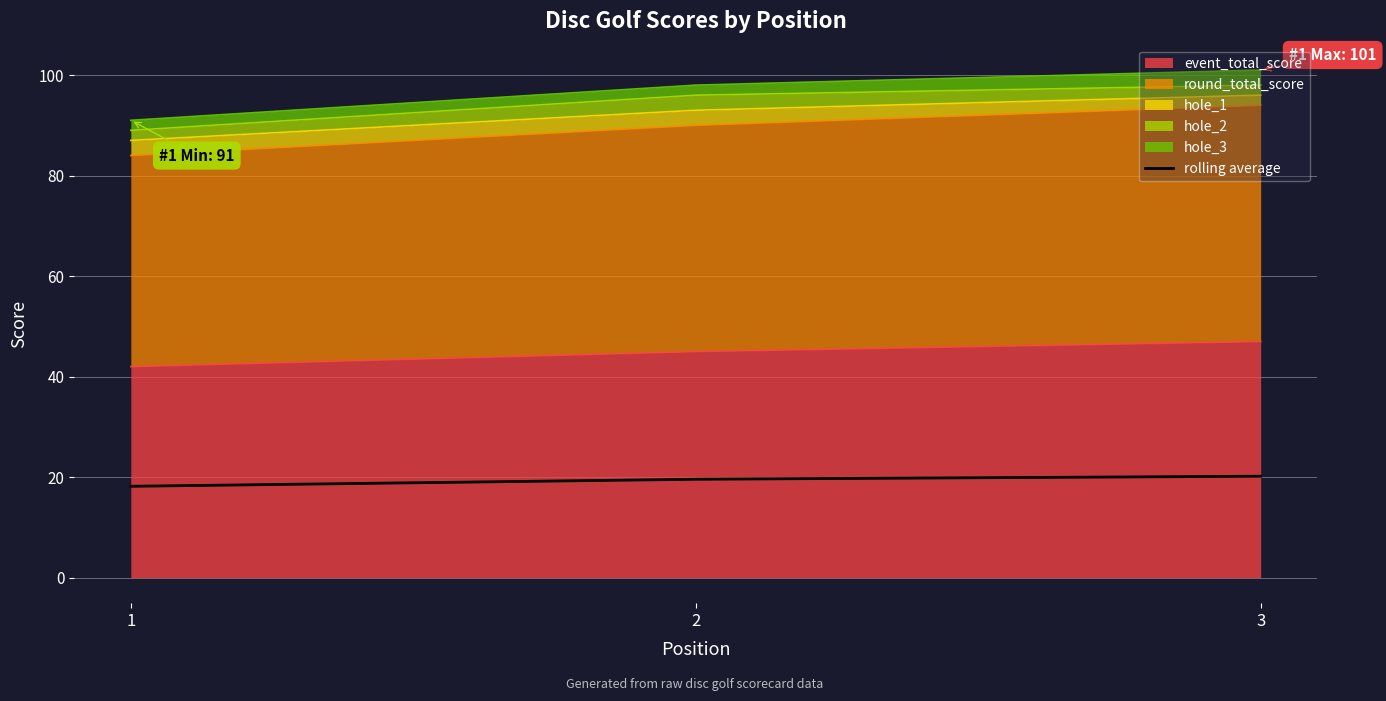

What is the ratio of the value at 3 to the value at 1?

1.1